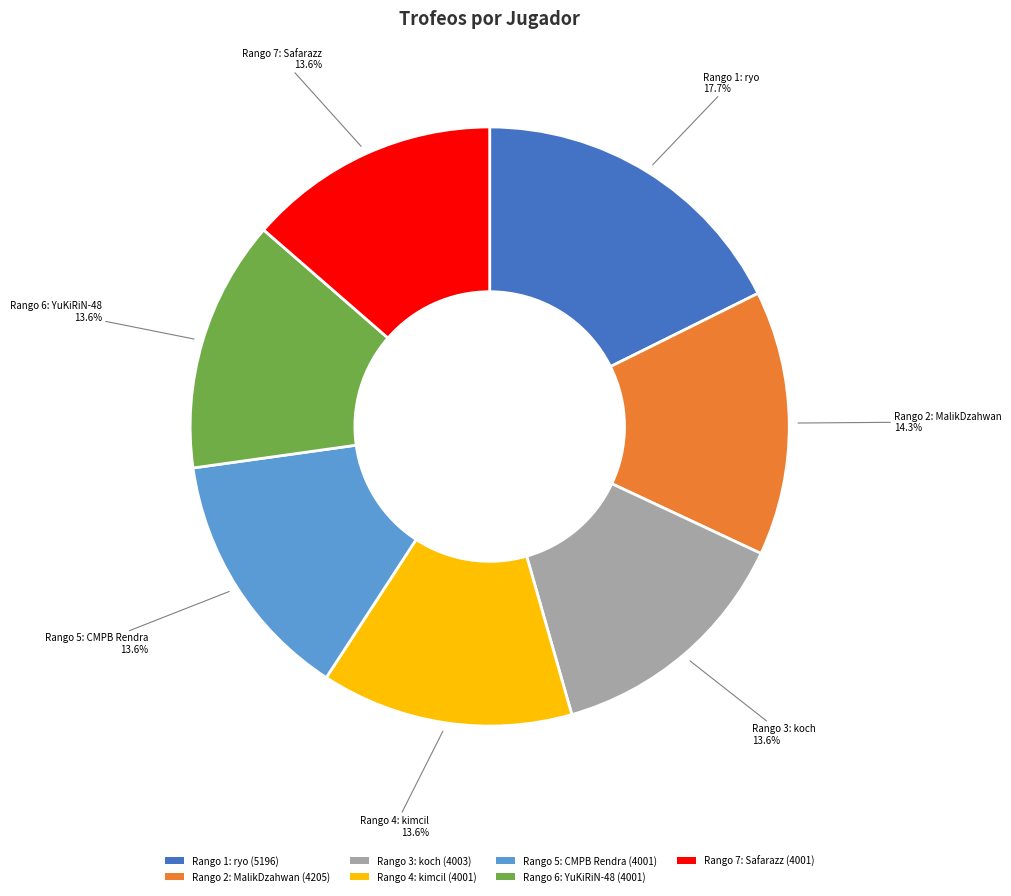

Which category has the biggest portion of the pie?

Rango 1: ryo (5196)